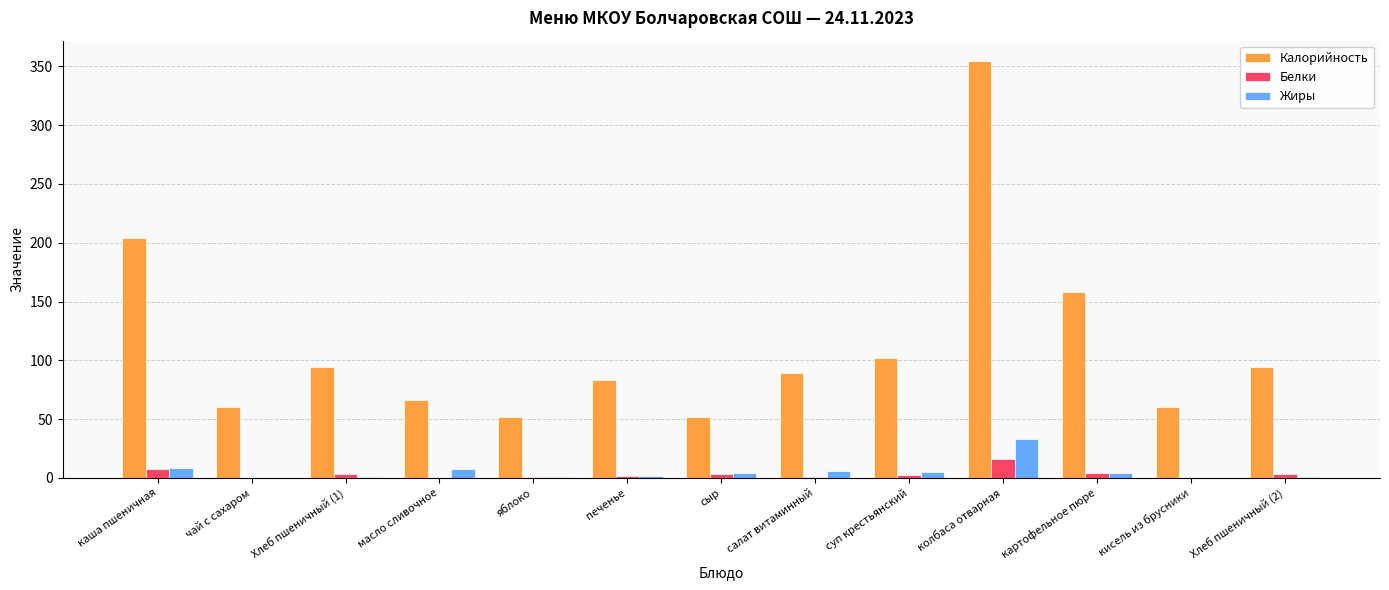

Which series has the largest total across all categories?

Калорийность